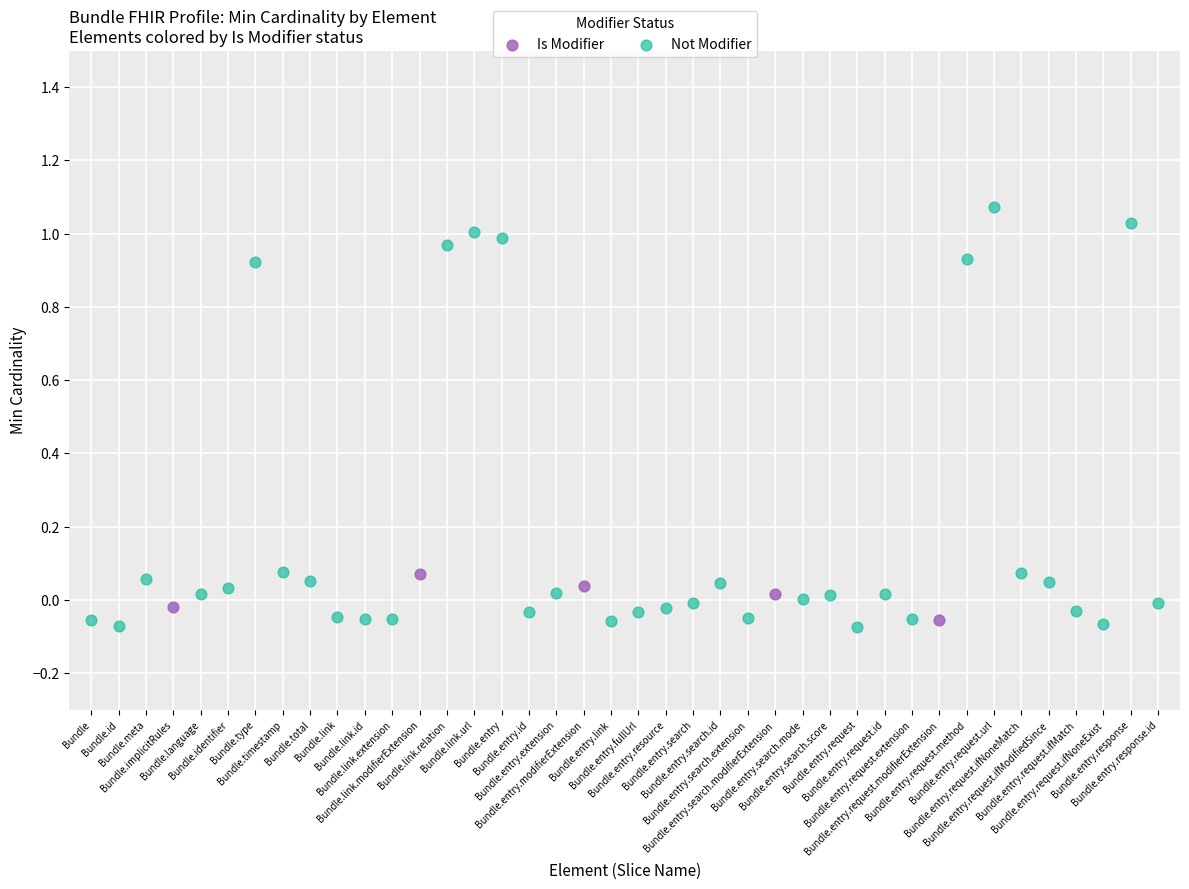

Which series has the largest Y range (max minus min)?

Not Modifier